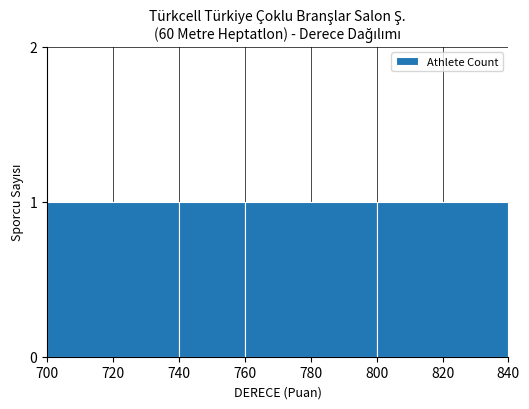

List the labels in order of value, largest first.

700, 740, 760, 720